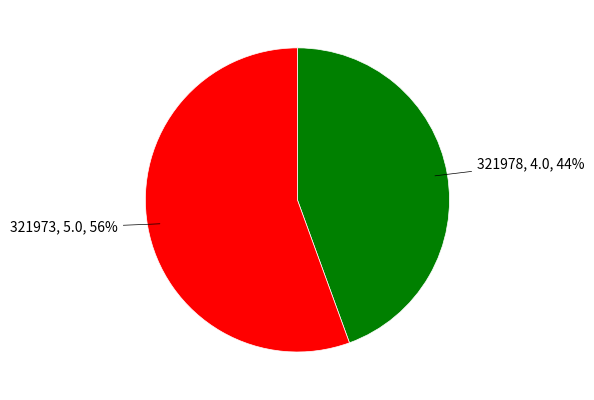

To the nearest percent, what is the average slice percentage?

50%